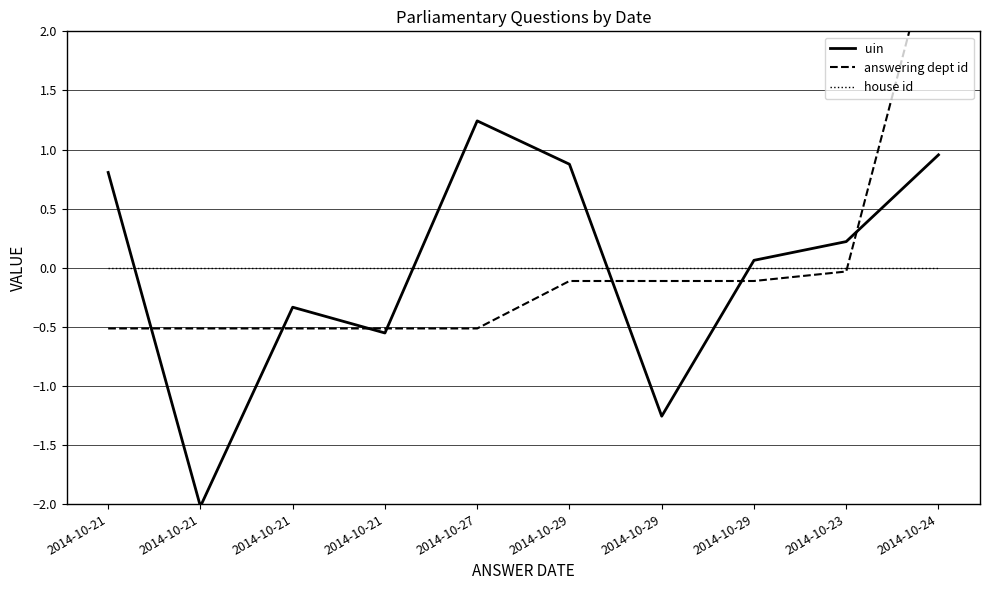

What is the minimum value shown in the chart?

-2.0